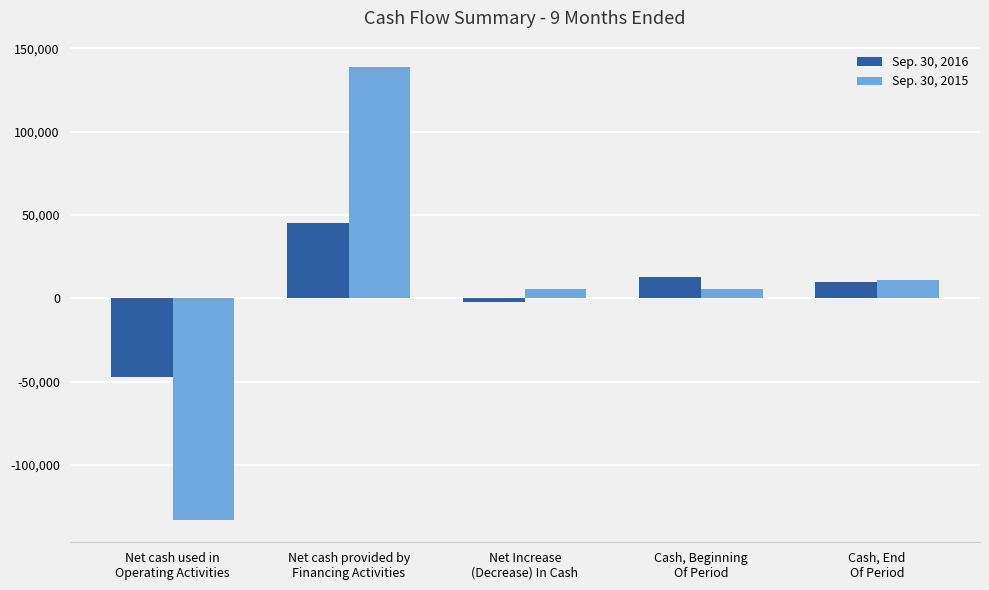

What is the total value across all series at Net cash used in
Operating Activities?

-180235